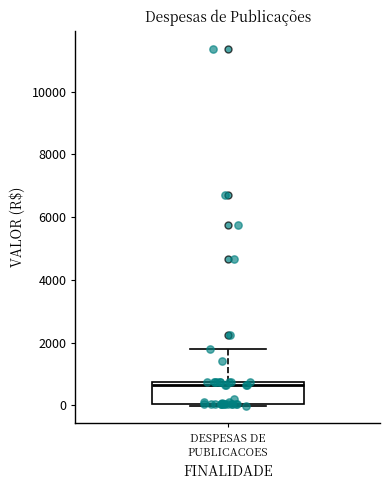

Read this box plot against the y-axis: the position of the median line, the range covered by the box, and the ends of both whiskers. The values are not printed on the chart, so give them approximately, as read against the axis.

median 600, box 0 to 800, whiskers 0 to 1800